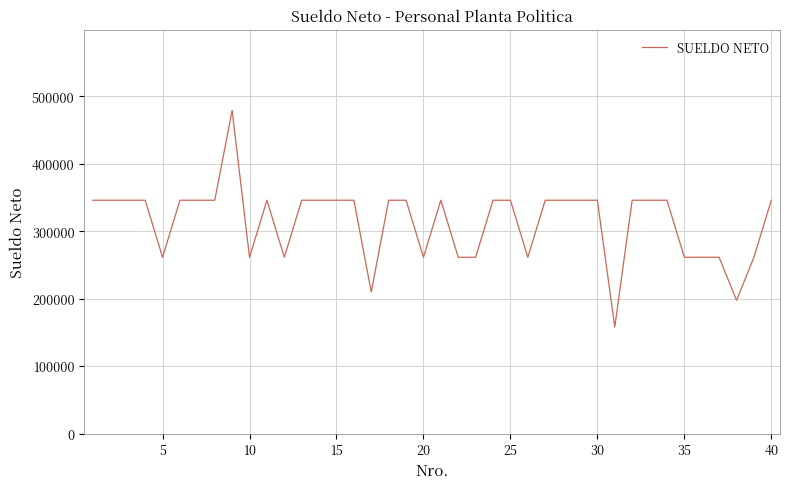

What is the greatest value displayed?

478750.4